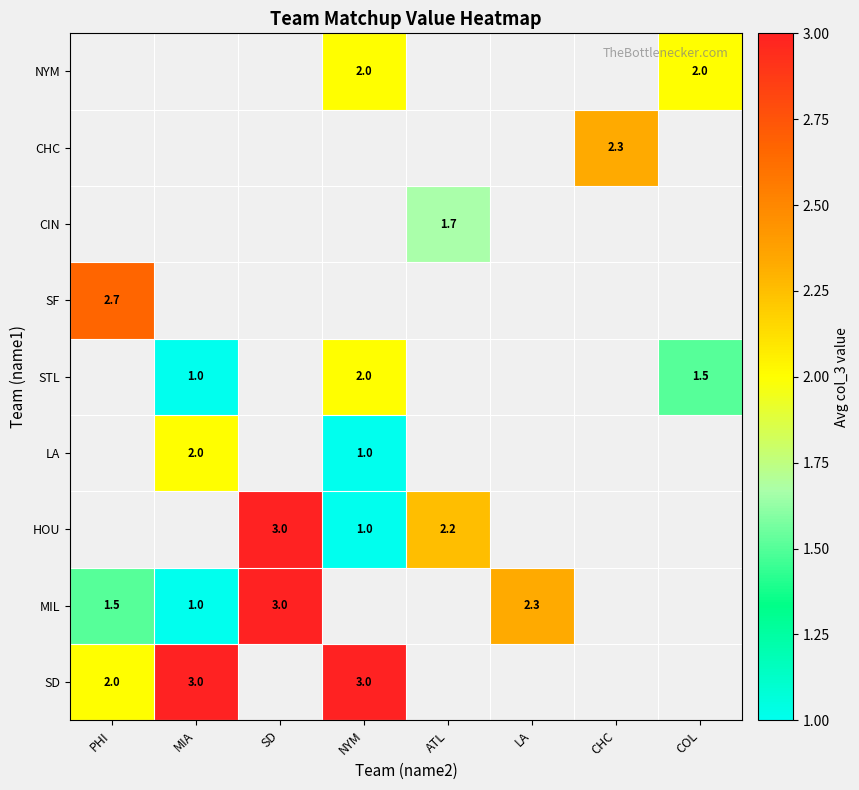

True or false: SD has a value of 1.2 at NYM.

False